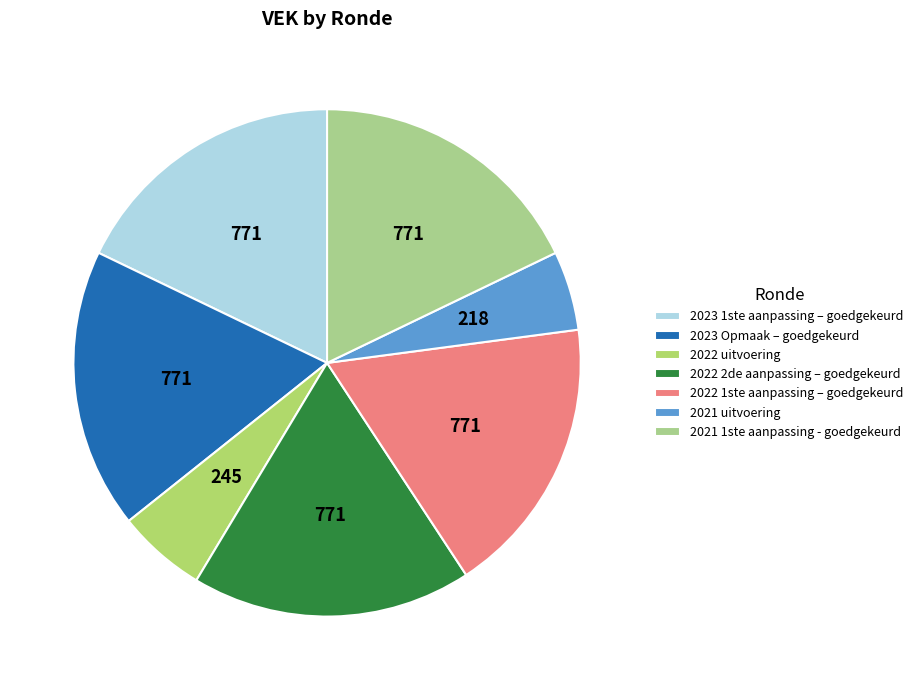

Count the number of slices in the pie.

7